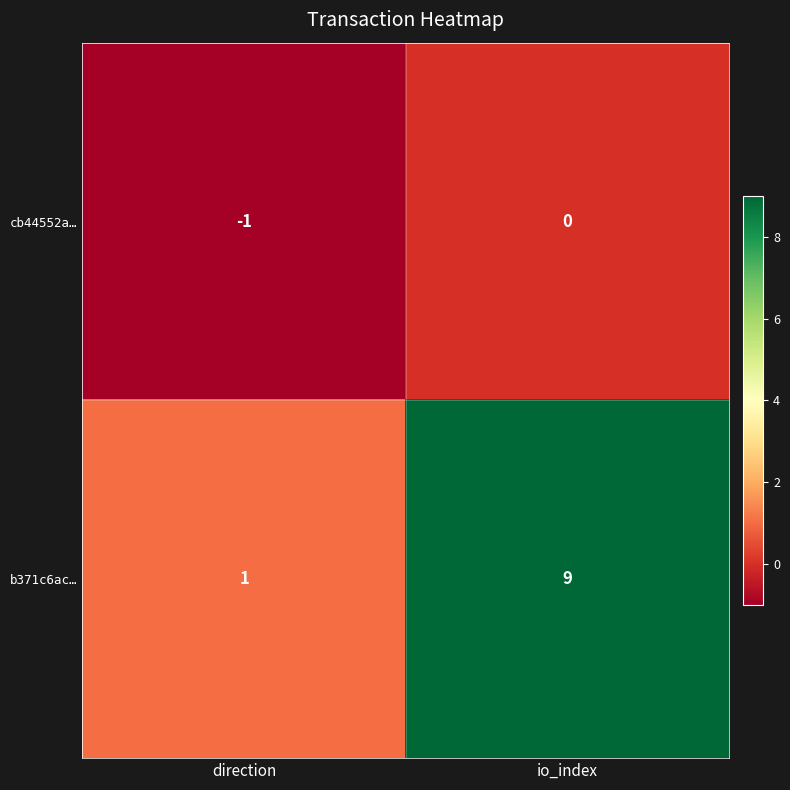

Which series has the largest total across all categories?

b371c6ac…